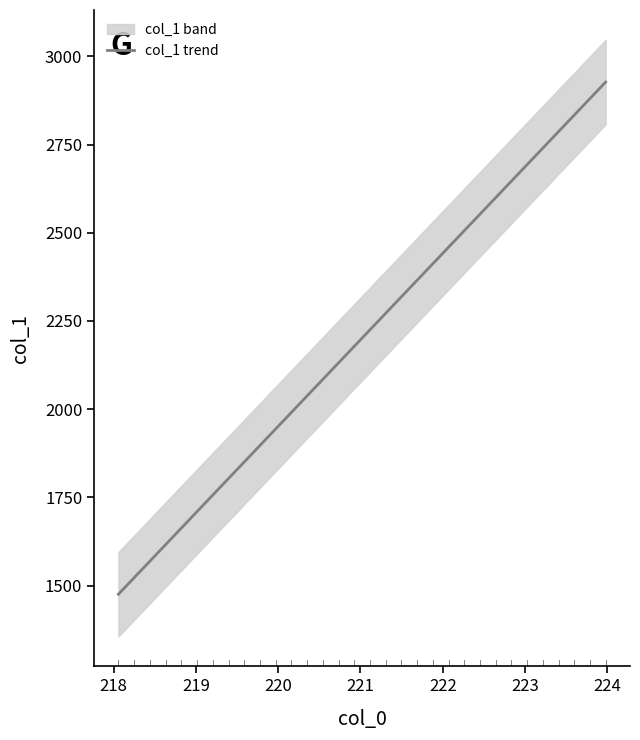

True or false: there are more than 1 points higher than both neighbors.

False